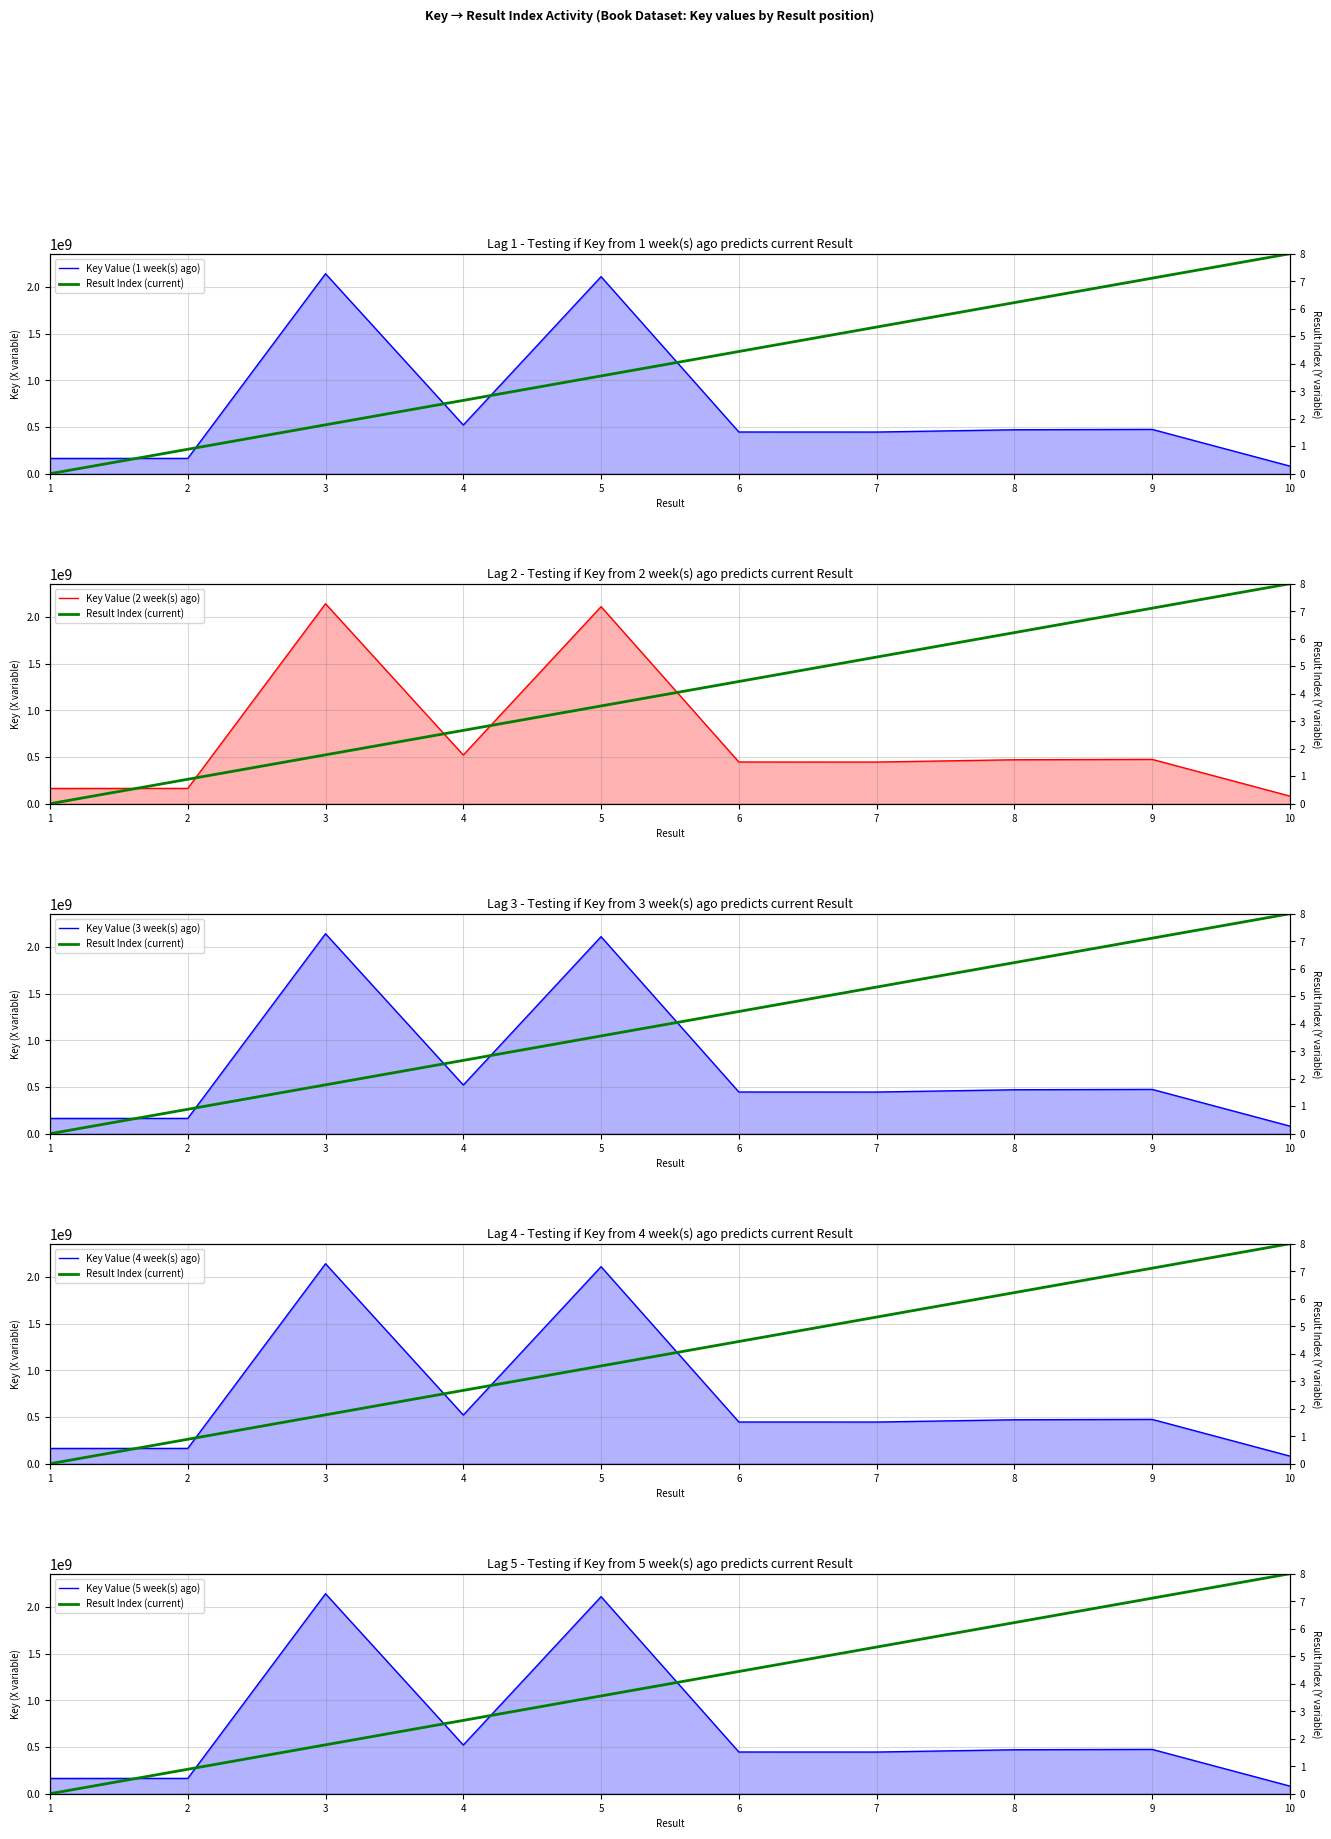

Between 8 and 9, which is larger?

9